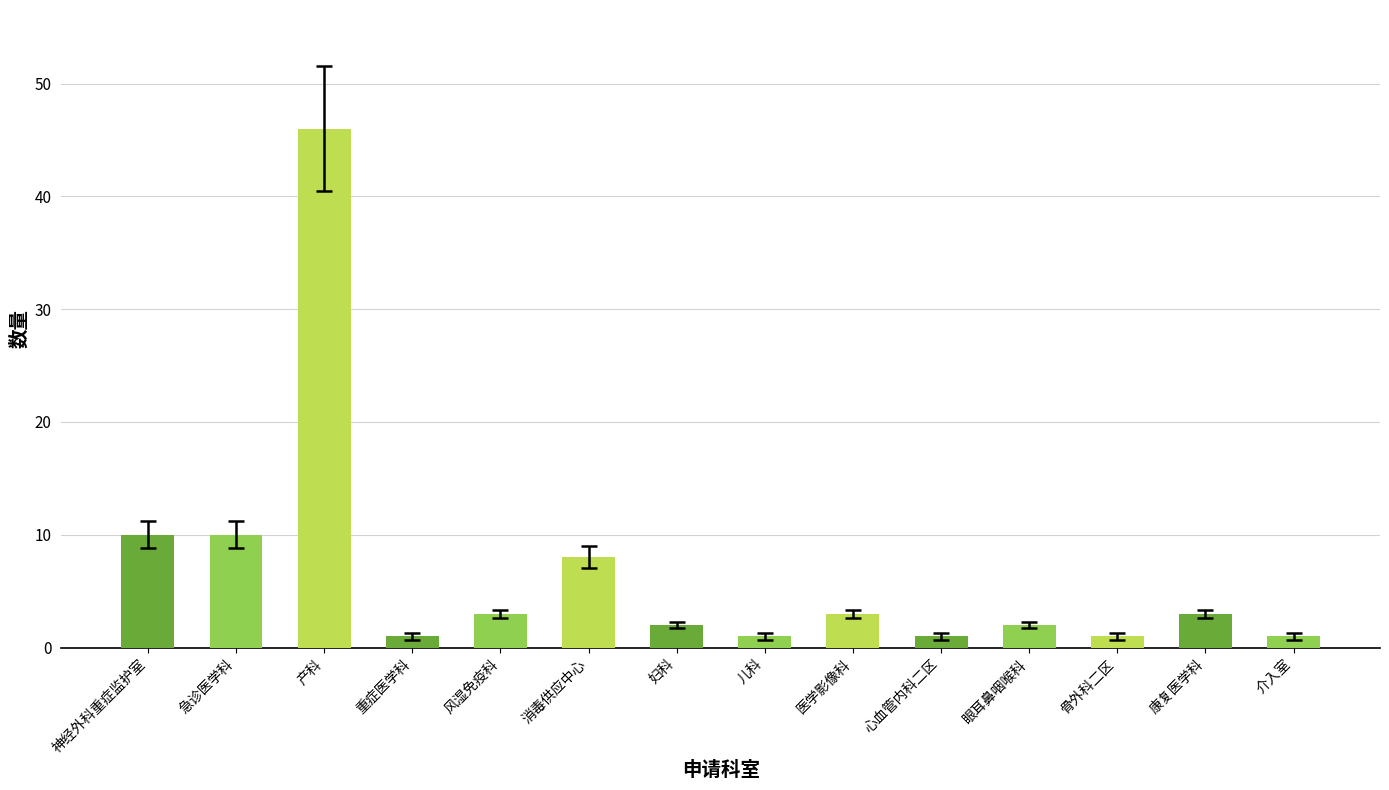

Which label corresponds to the largest value in the chart?

产科